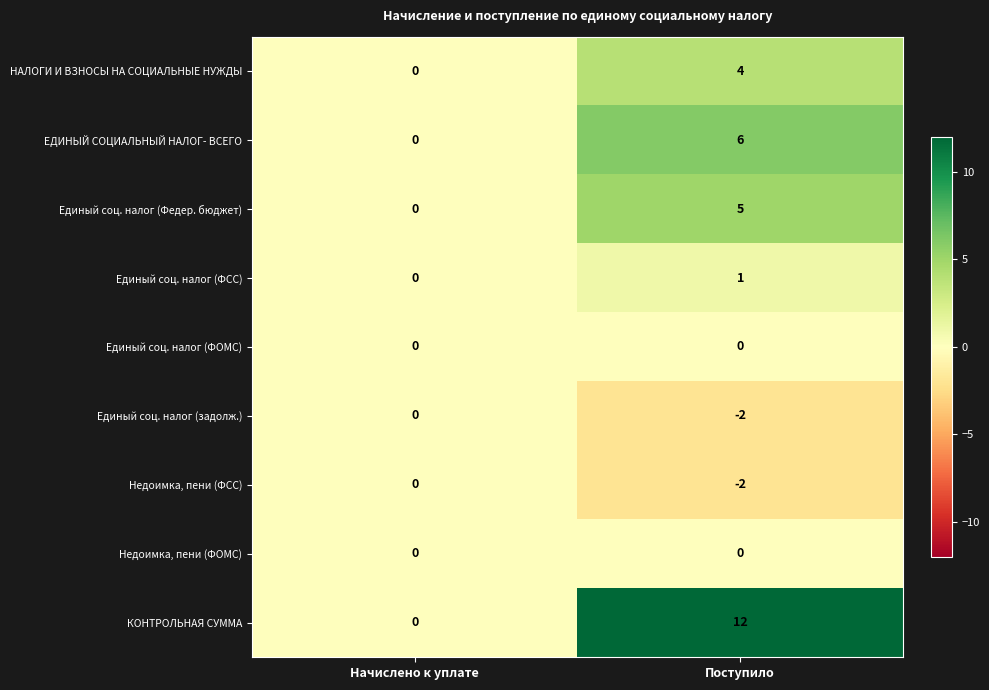

Between Начислено к уплате and Поступило, which series saw the biggest shift?

КОНТРОЛЬНАЯ СУММА